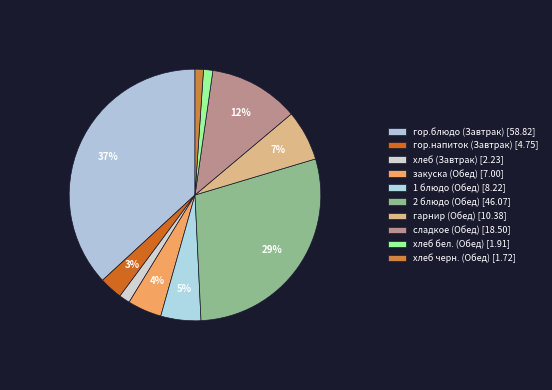

Between хлеб черн. (Обед) and гор.блюдо (Завтрак), which is larger?

гор.блюдо (Завтрак)